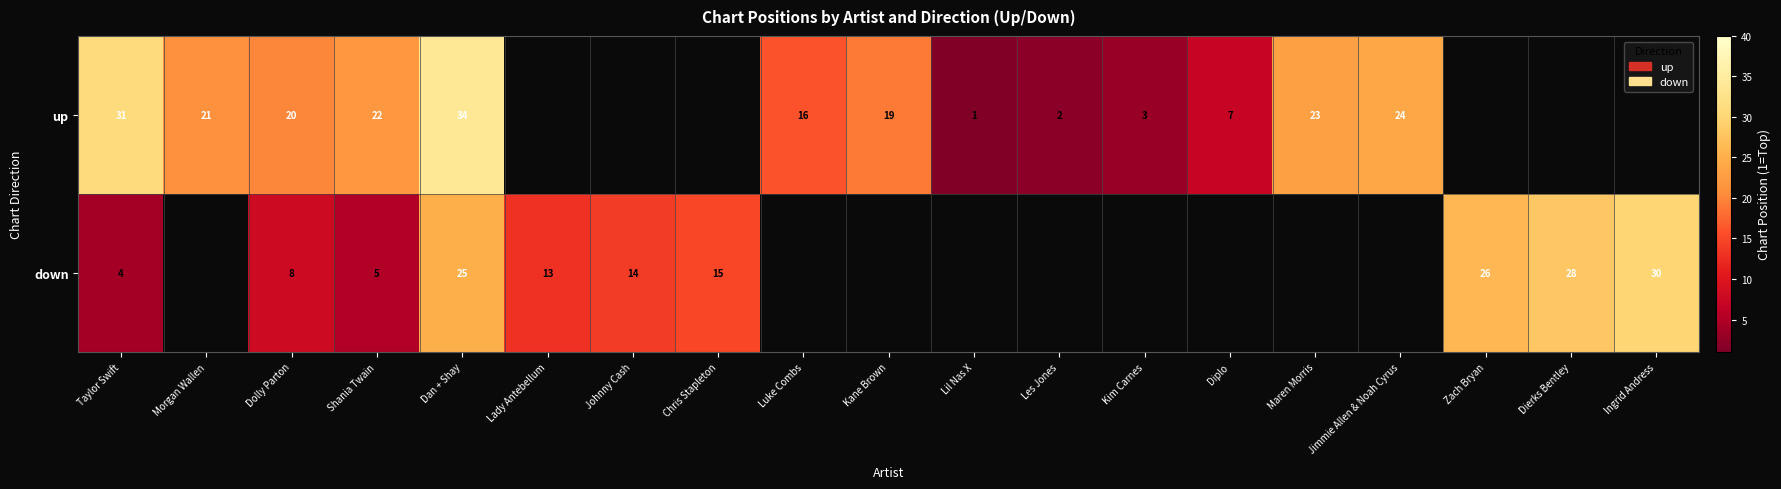

How many distinct data groups are displayed?

2